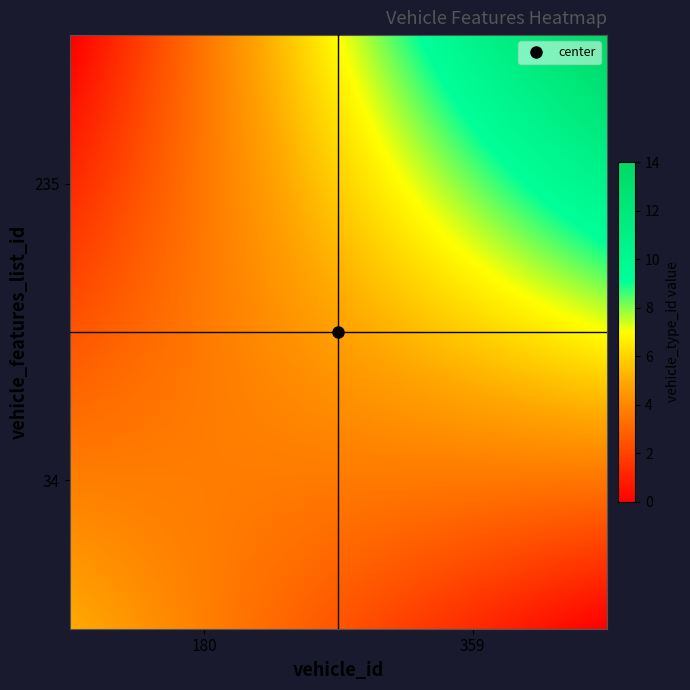

What is the maximum value shown in the chart?

14